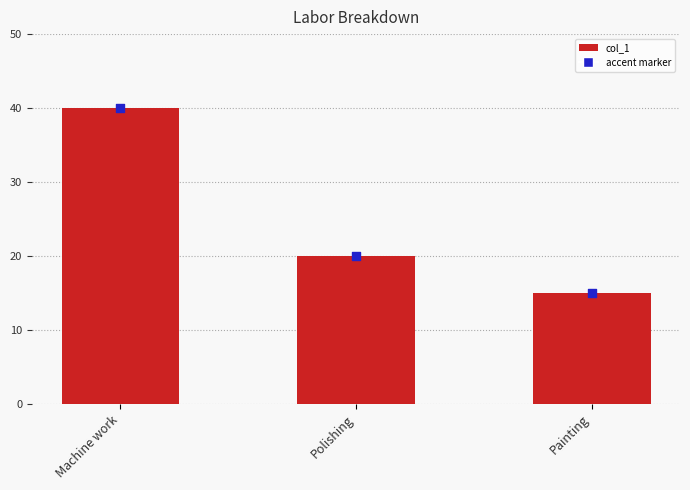

Between Painting and Polishing, which is larger?

Polishing